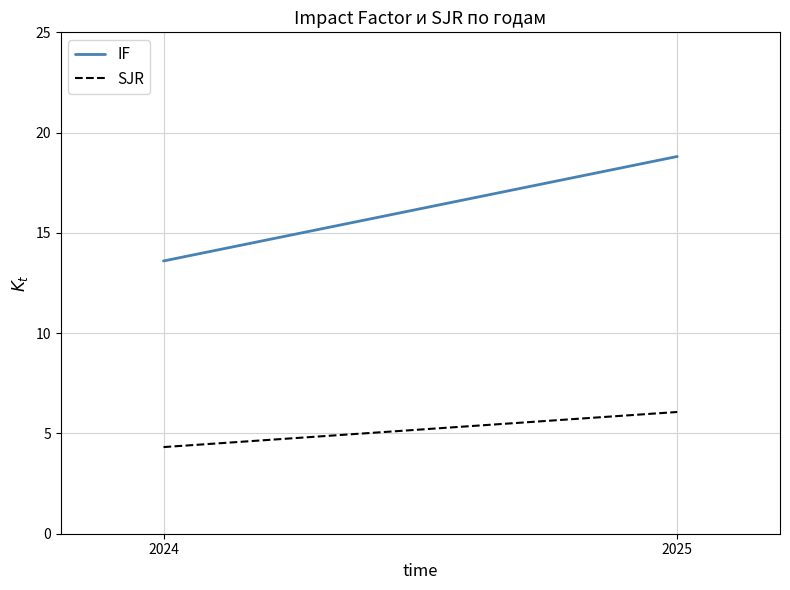

Where is IF nearest to the value 16?

2024